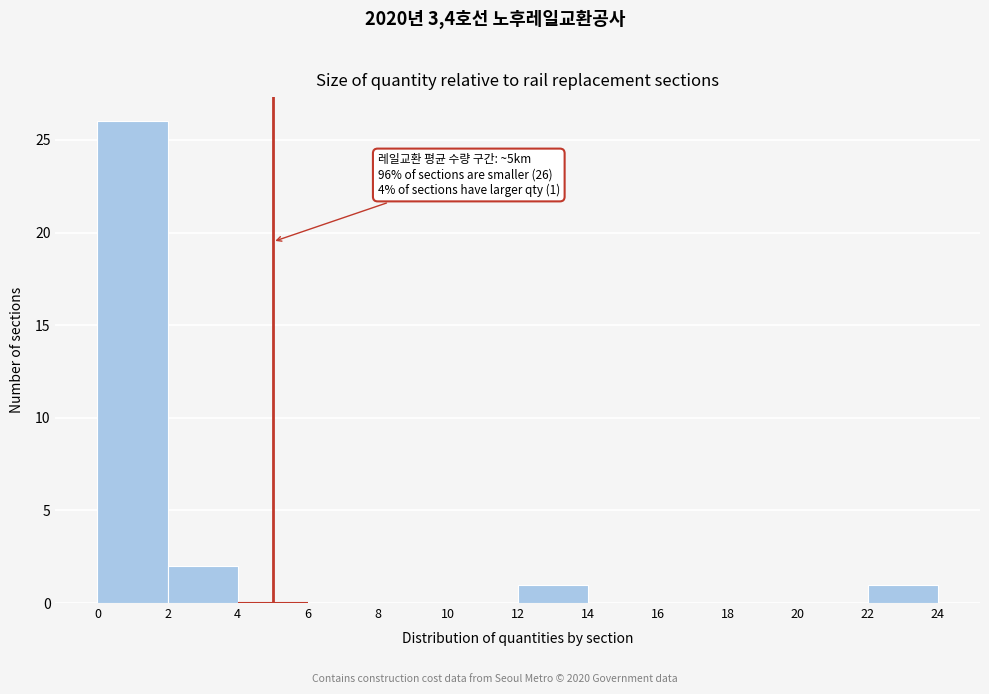

Which range on the x-axis has the tallest bar?

0 to 2